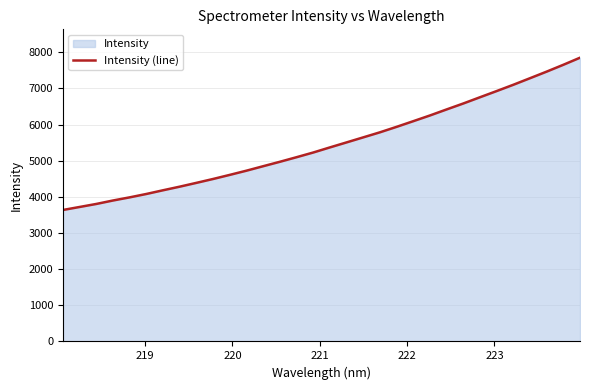

What is the minimum value shown in the chart?

3637.3